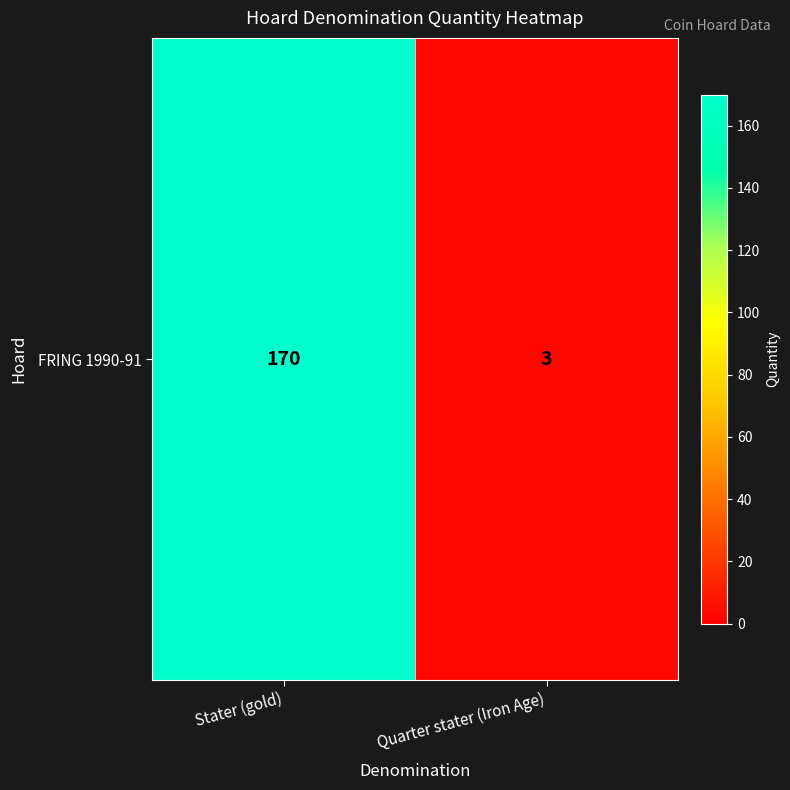

What is the sum of the values at Quarter stater (Iron Age) and Stater (gold)?

173